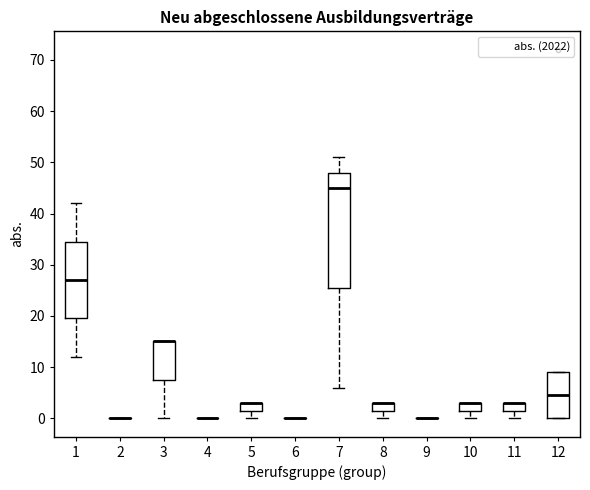

Reading left to right, transcribe this box plot: for each box, give where its median line is, the range the box spans, and where its two whiskers end, as read against the y-axis. The values are not printed on the chart, so give them approximately, as read against the axis.

1: median 27, box 20 to 35, whiskers 12 to 42
2: box collapsed to a line at 0, whiskers 0 to 0
3: median 15 (drawn on the box's upper edge), box 8 to 15, whiskers 0 to 15
4: box collapsed to a line at 0, whiskers 0 to 0
5: median 3 (drawn on the box's upper edge), box 2 to 3, whiskers 0 to 3
6: box collapsed to a line at 0, whiskers 0 to 0
7: median 45, box 26 to 48, whiskers 6 to 51
8: median 3 (drawn on the box's upper edge), box 2 to 3, whiskers 0 to 3
9: box collapsed to a line at 0, whiskers 0 to 0
10: median 3 (drawn on the box's upper edge), box 2 to 3, whiskers 0 to 3
11: median 3 (drawn on the box's upper edge), box 2 to 3, whiskers 0 to 3
12: median 5, box 0 to 9, whiskers 0 to 9